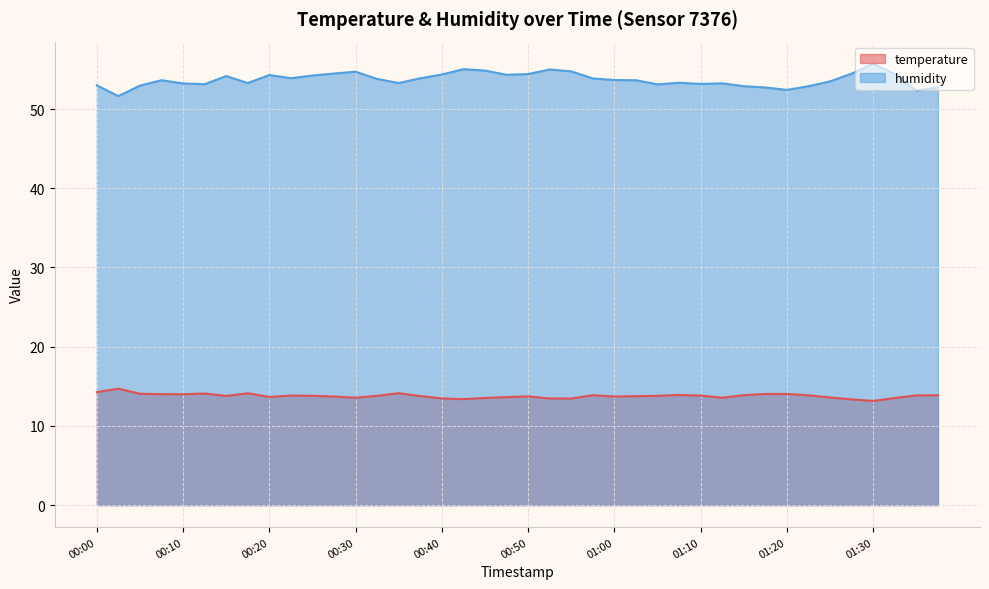

What is the difference between the maximum and minimum values in the temperature series?

1.5